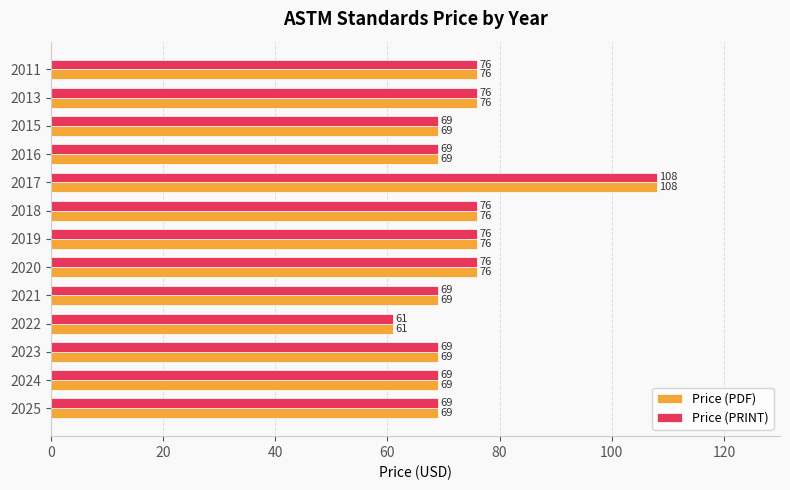

The Price (PRINT) series shows 46 at 2024. True or false?

False